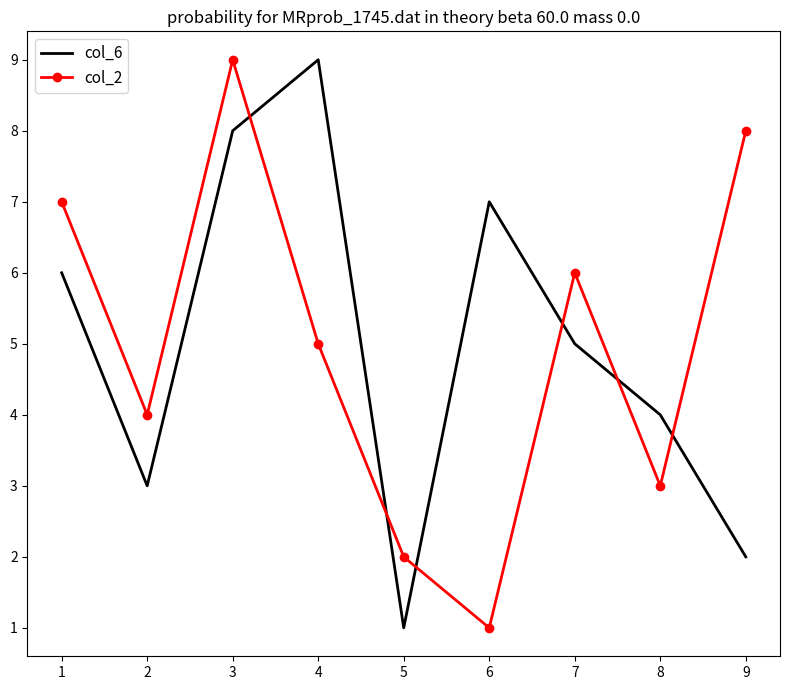

What is the lowest value of the col_6 series?

1